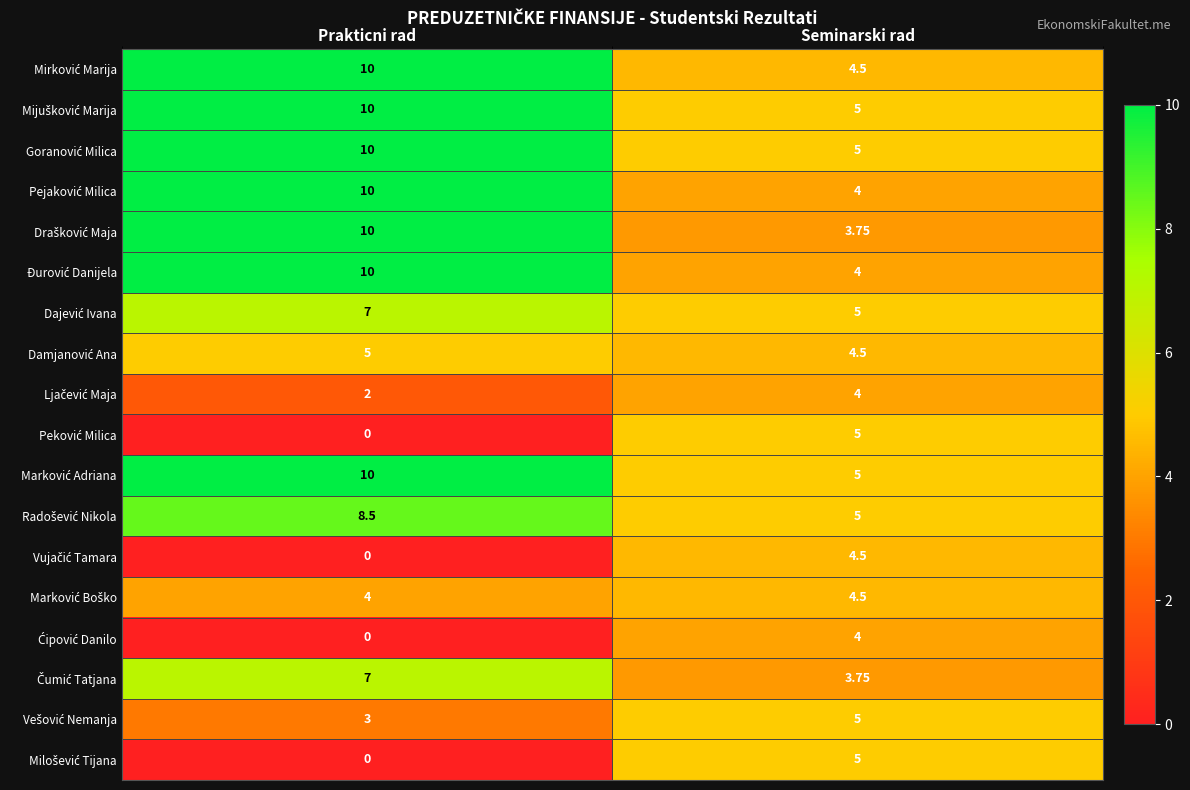

At which category is the sum across all series the highest?

Prakticni rad